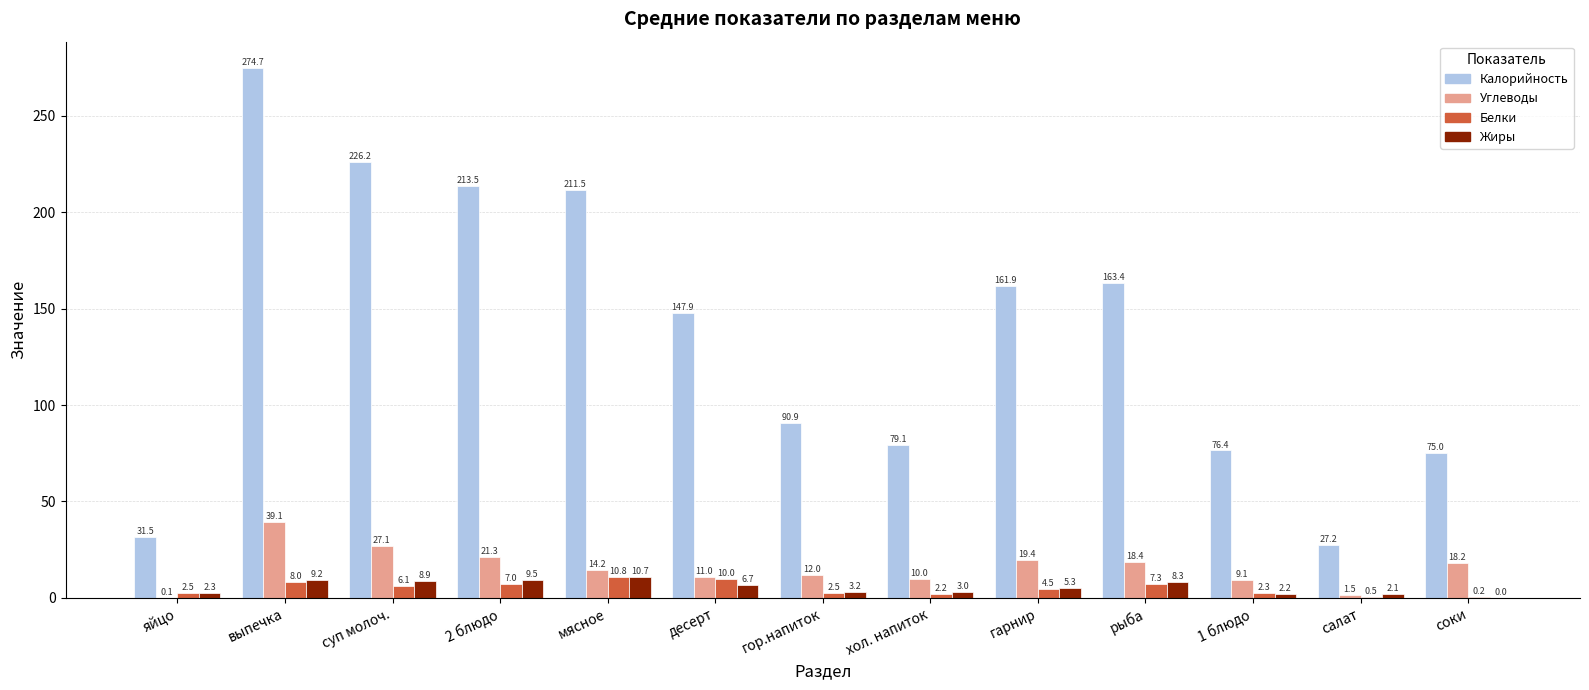

Where does the Белки series first go above 4?

выпечка